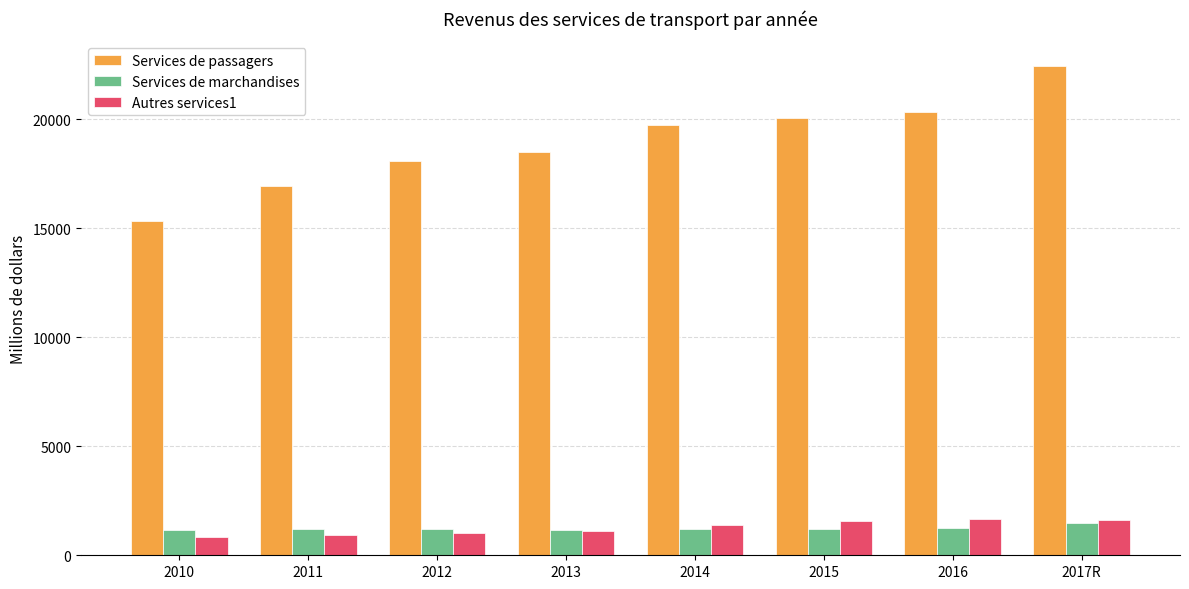

At which category is the sum across all series the highest?

2017R